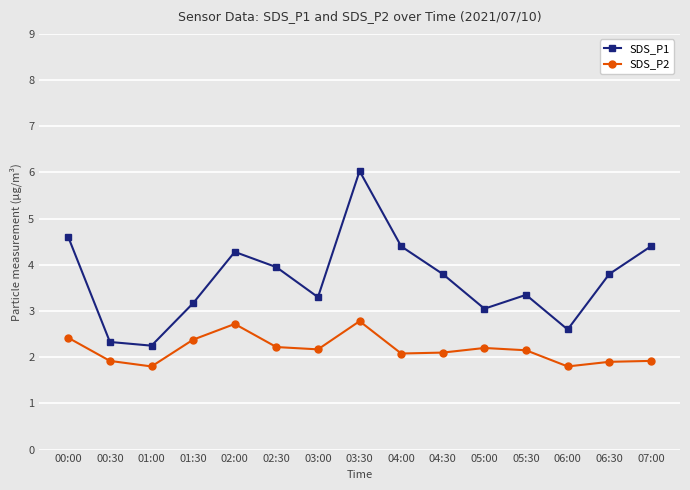

The value of SDS_P2 at 01:00 is 1.8. True or false?

True